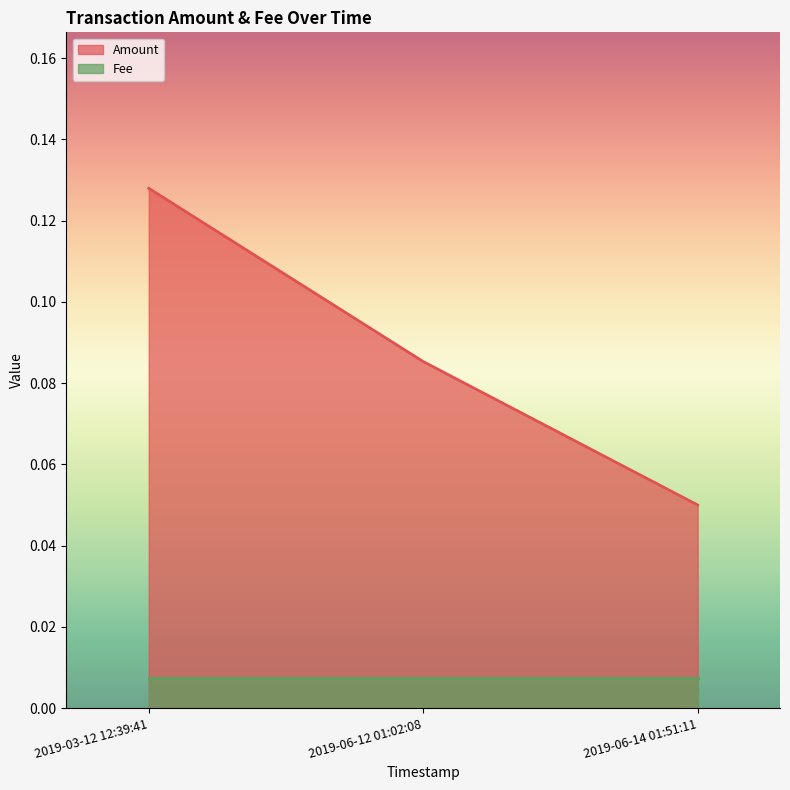

True or false: the data shows 0.1 at 2019-06-14 01:51:11.

False